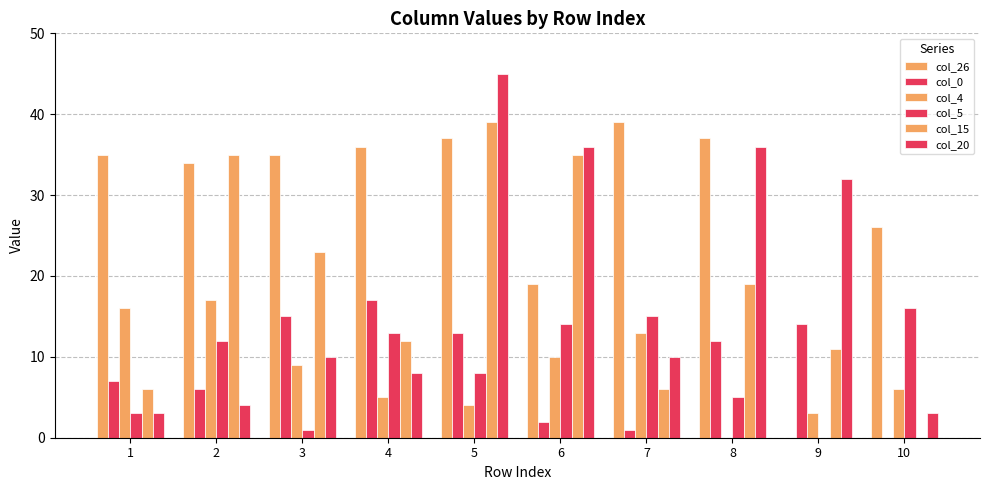

Between 3 and 5, which series saw the biggest shift?

col_20